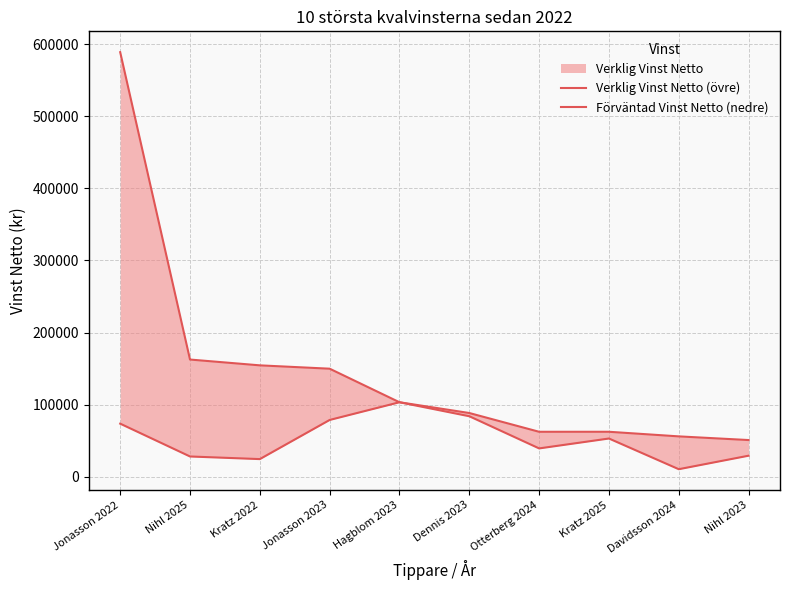

What is the sum of the Verklig Vinst Netto (övre) values at Nihl 2025 and Kratz 2025?

225148